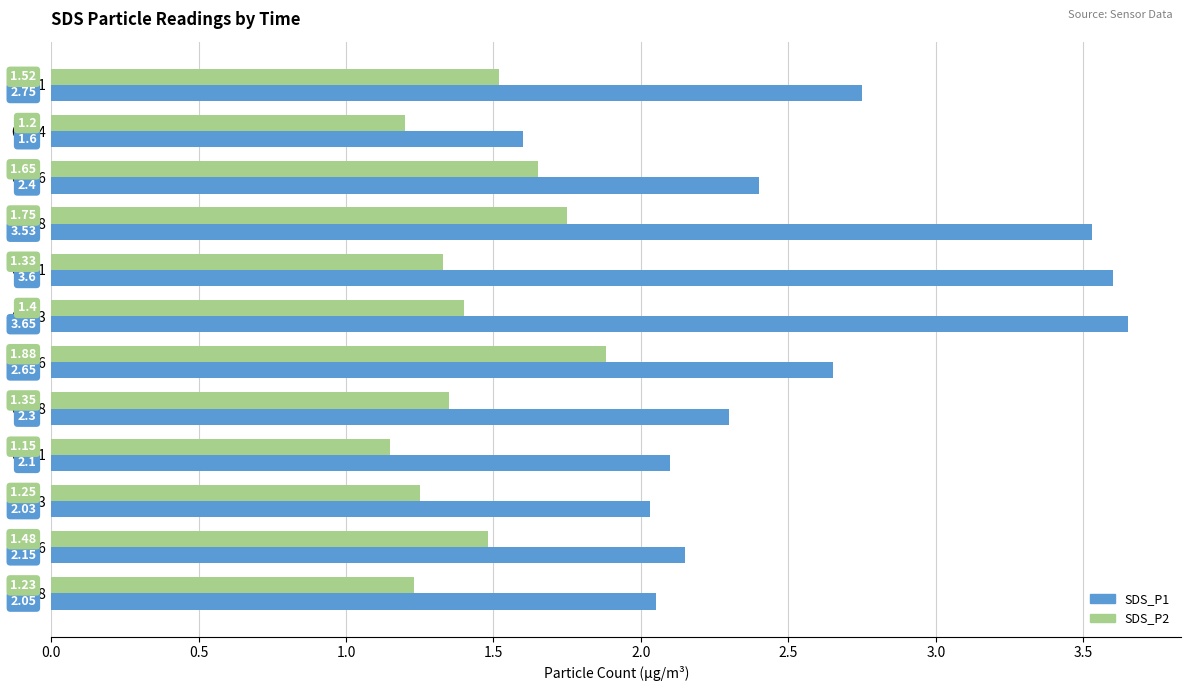

Rank the series by their maximum value, from highest to lowest.

SDS_P1, SDS_P2